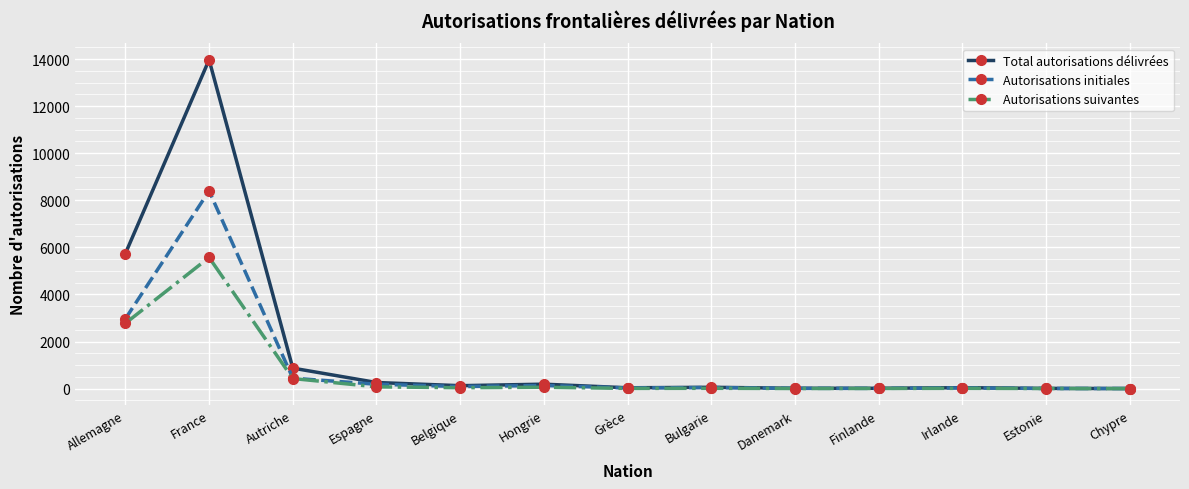

Between France and Grèce, which series saw the biggest shift?

Total autorisations délivrées